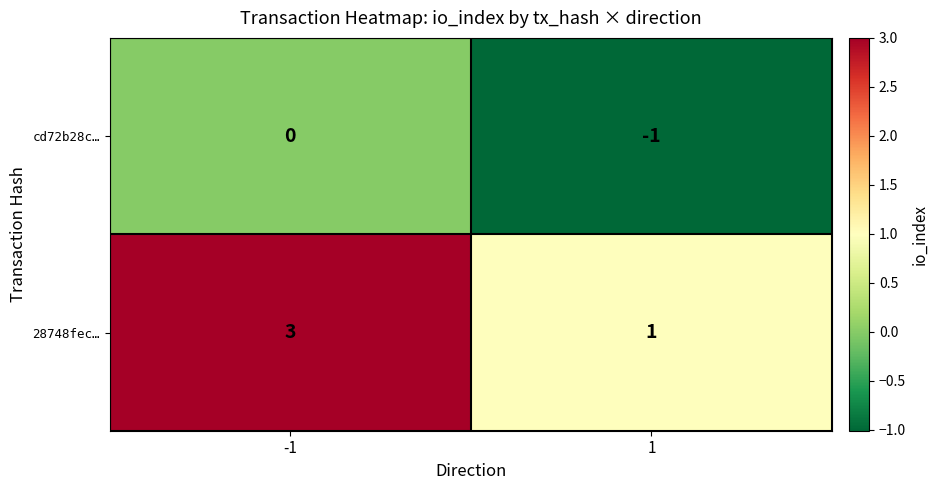

Which series has the largest total across all categories?

28748fec…